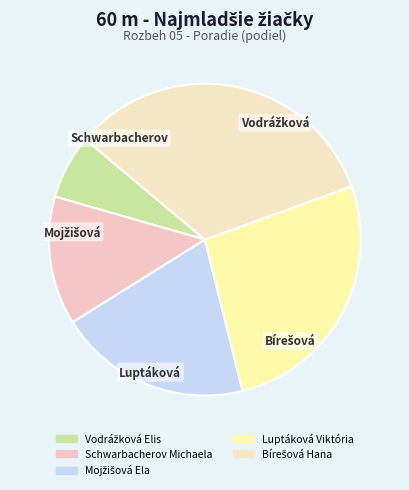

Count the number of slices in the pie.

5